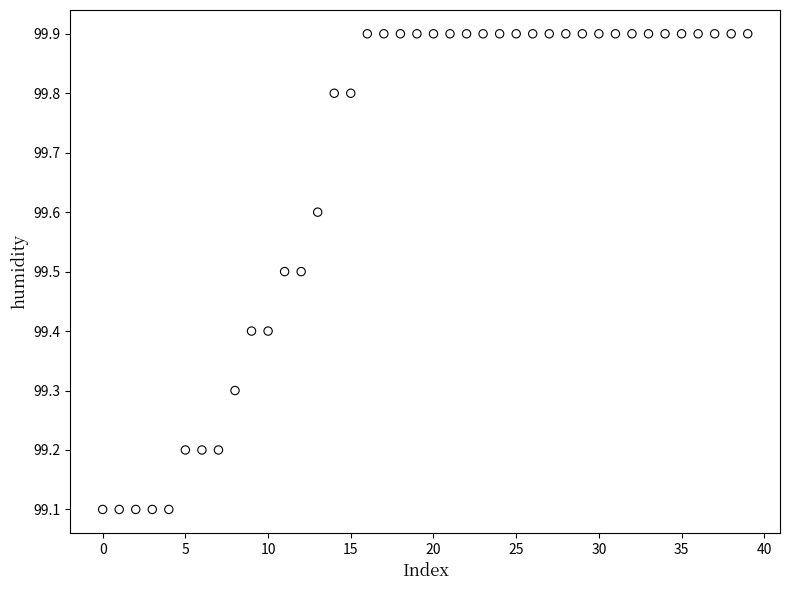

What is the range of Y values (max minus min)?

0.8